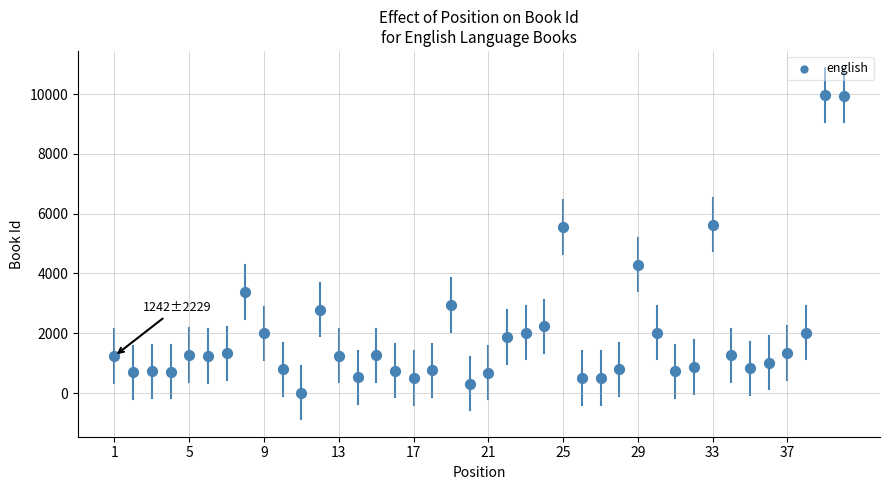

What is the range of Y values (max minus min)?

9941